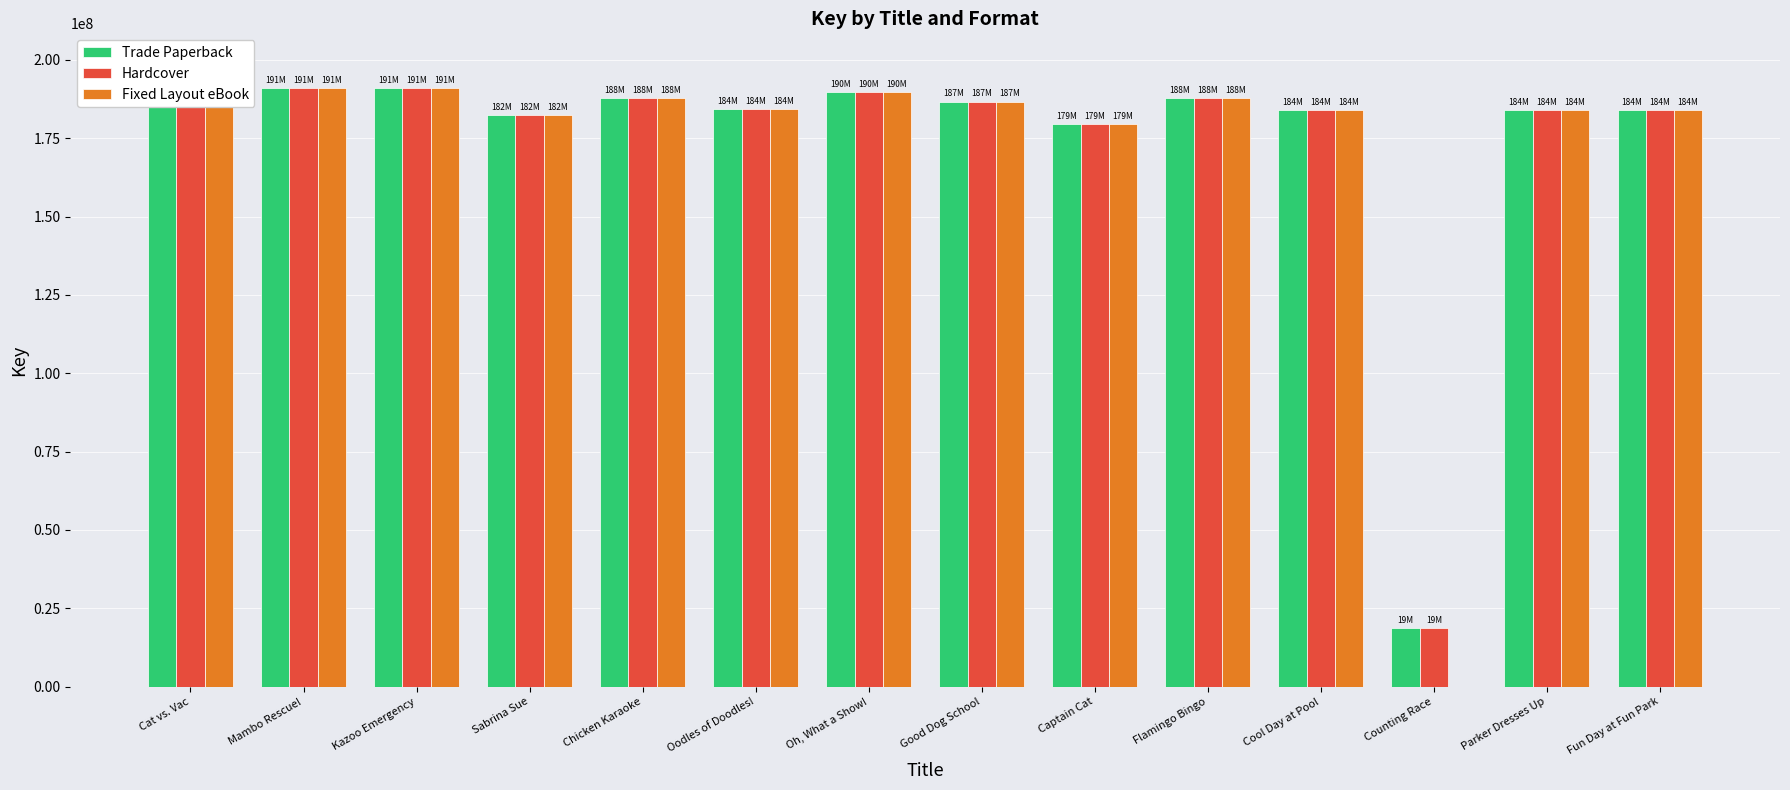

At which label is Hardcover closest to 108640979?

Captain Cat